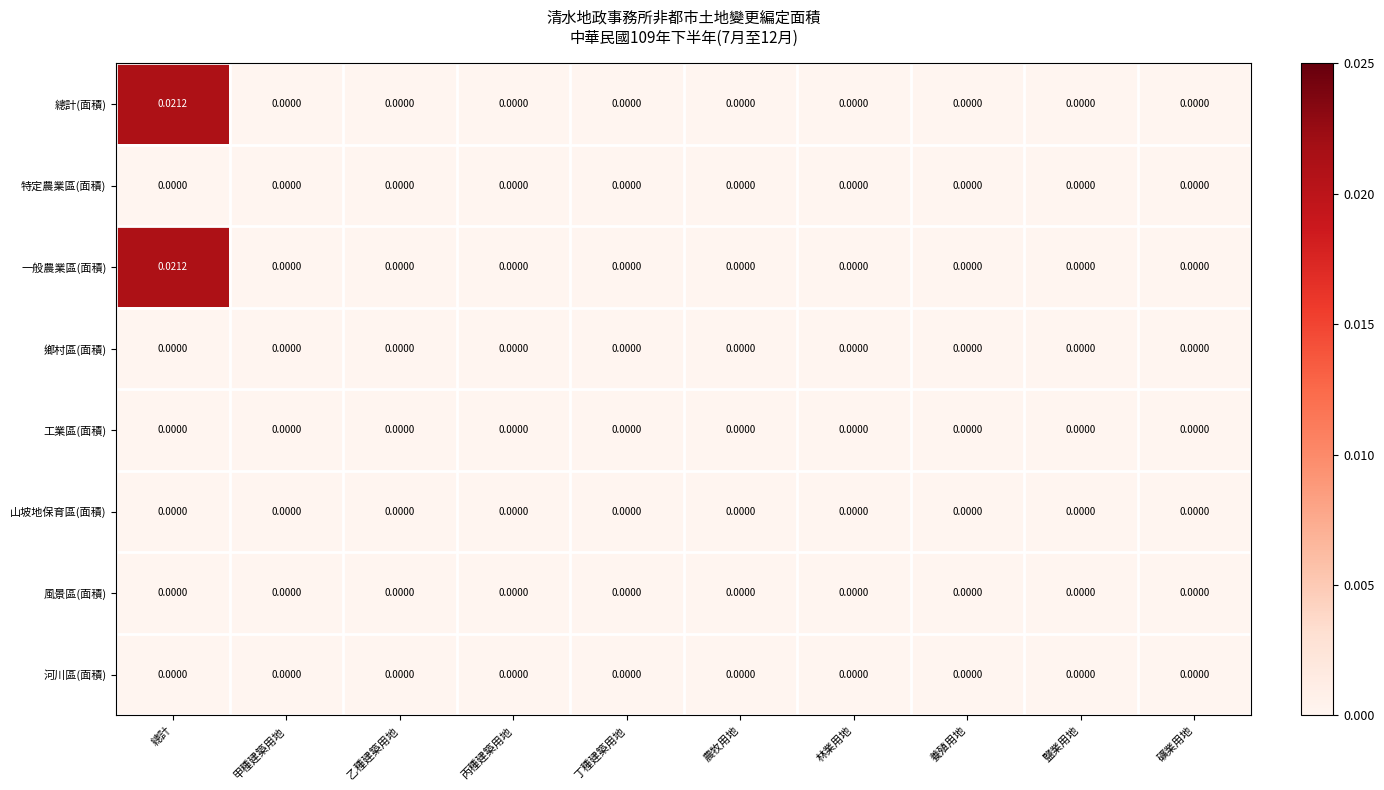

At which category is the sum across all series the highest?

總計